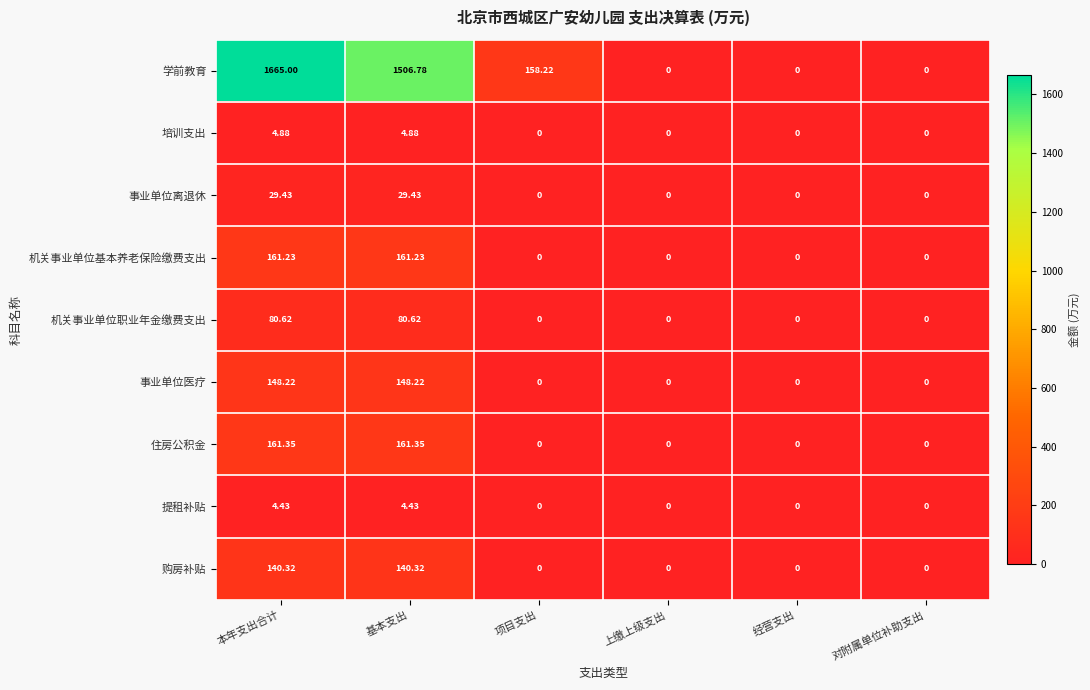

At which category does the chart reach its peak across all series?

本年支出合计